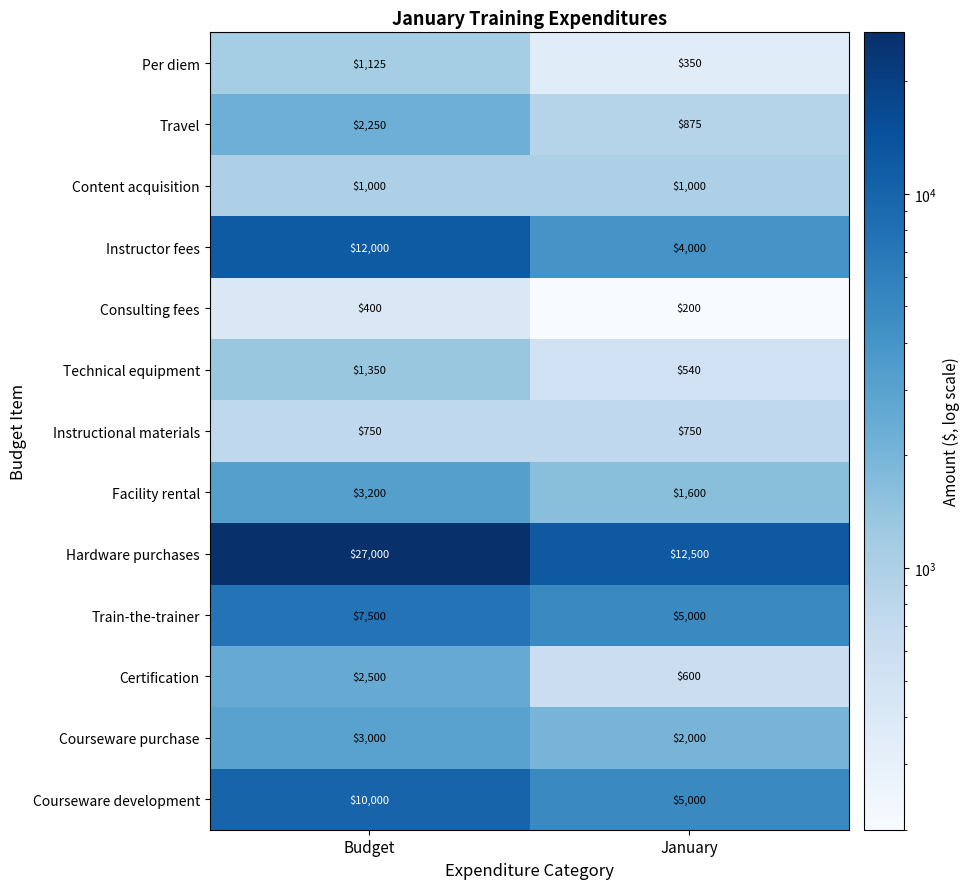

What is the difference between the maximum and minimum values in the Hardware purchases series?

14500